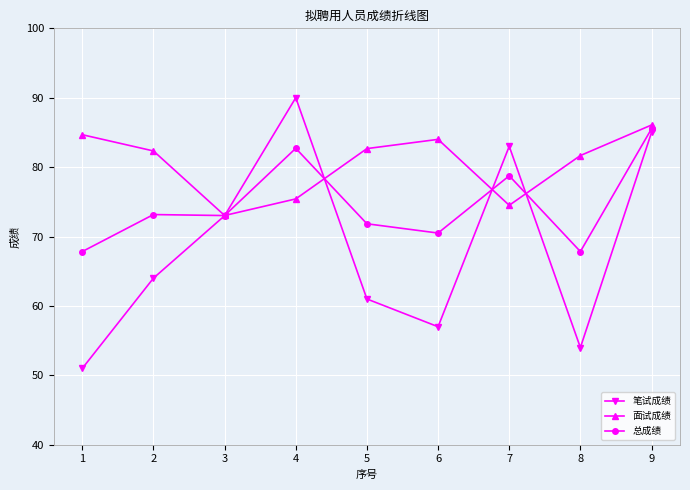

How many intersections are there between 面试成绩 and 总成绩?

4